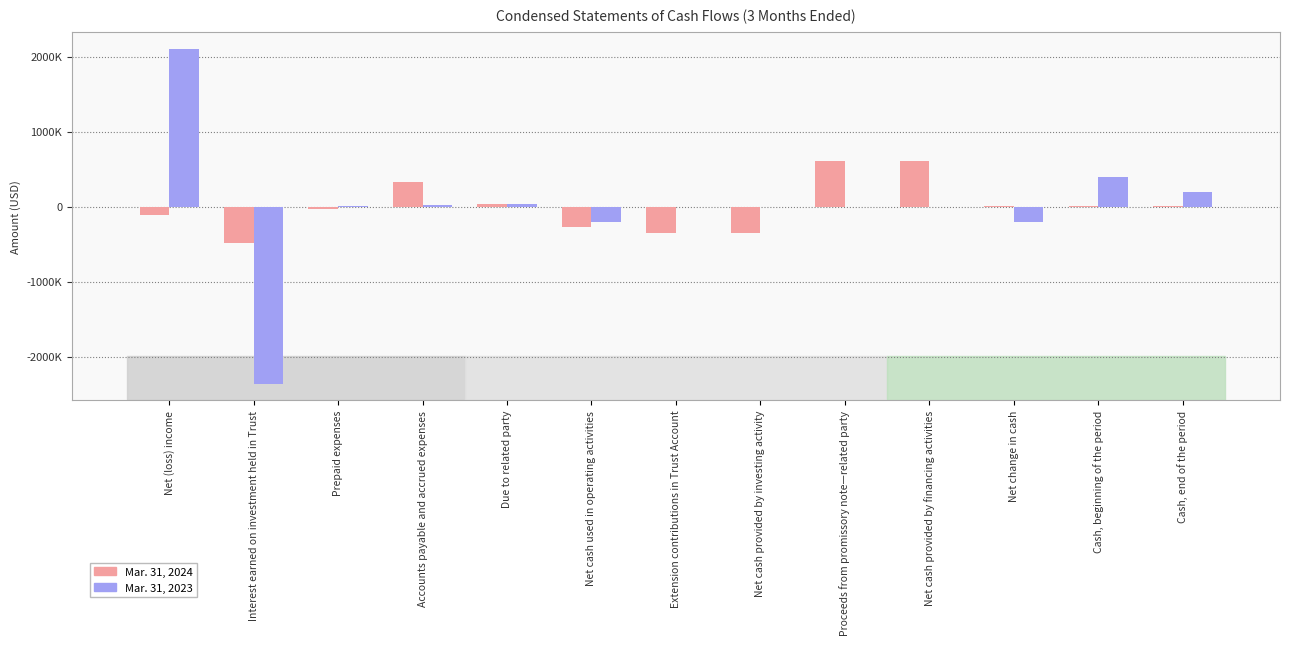

Which series has the largest total across all categories?

Mar. 31, 2024